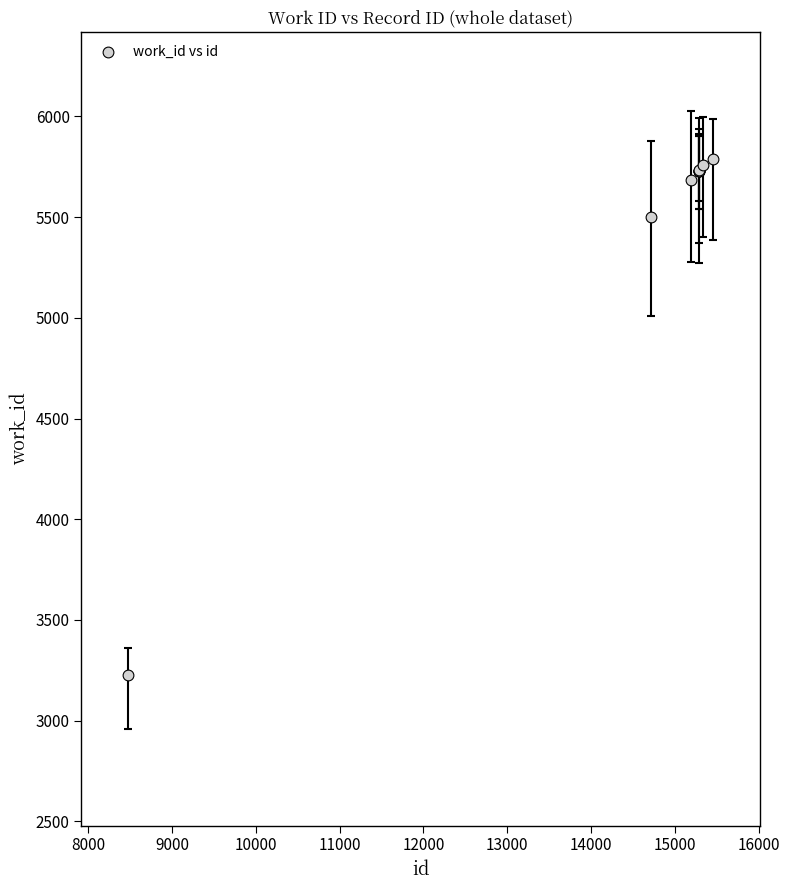

What Y value in the scatter plot is closest to 4507?

5500